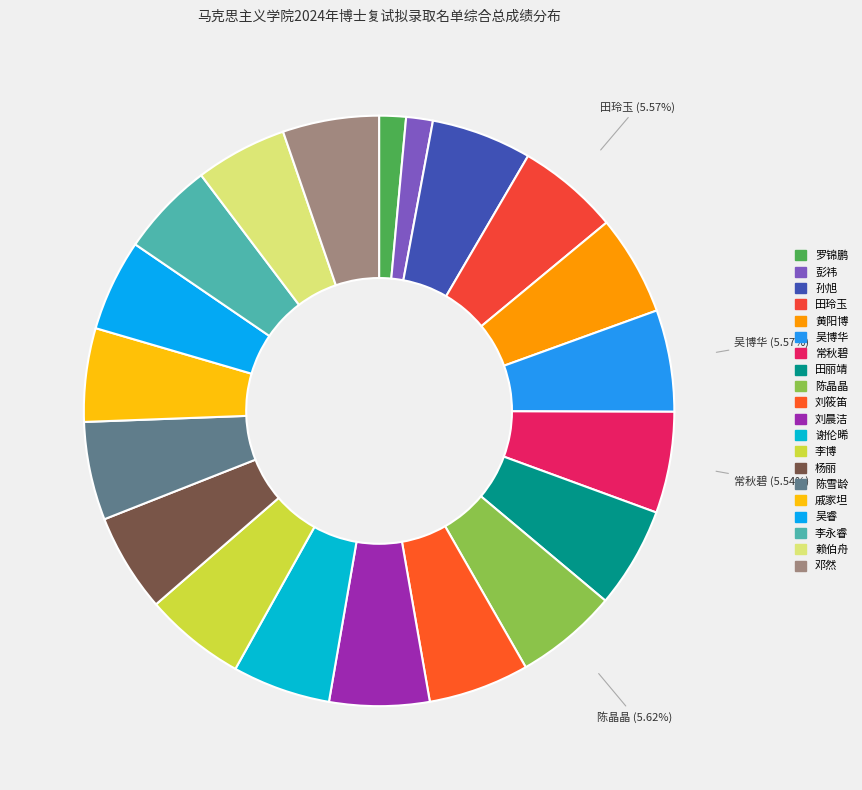

Is it true that 李永睿 is 12% of the pie?

False